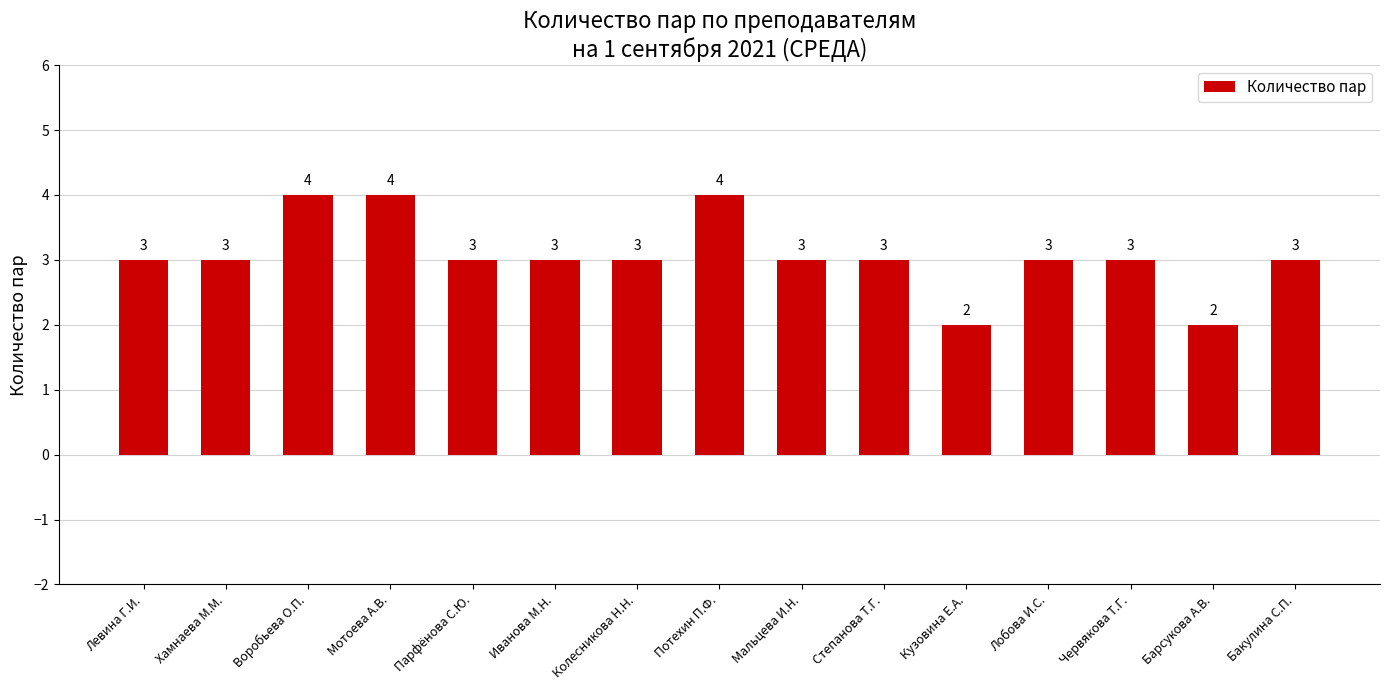

Is it true that the value at Кузовина Е.А. is 2?

True